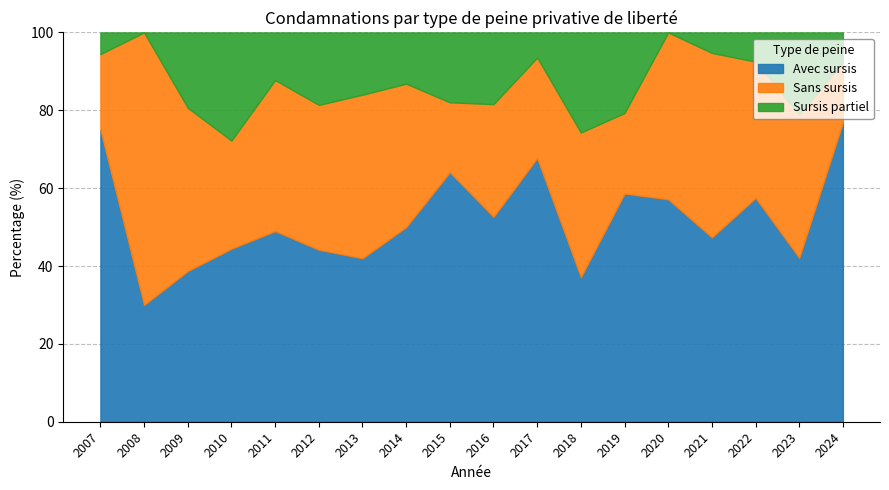

How many lines are shown in the chart?

3